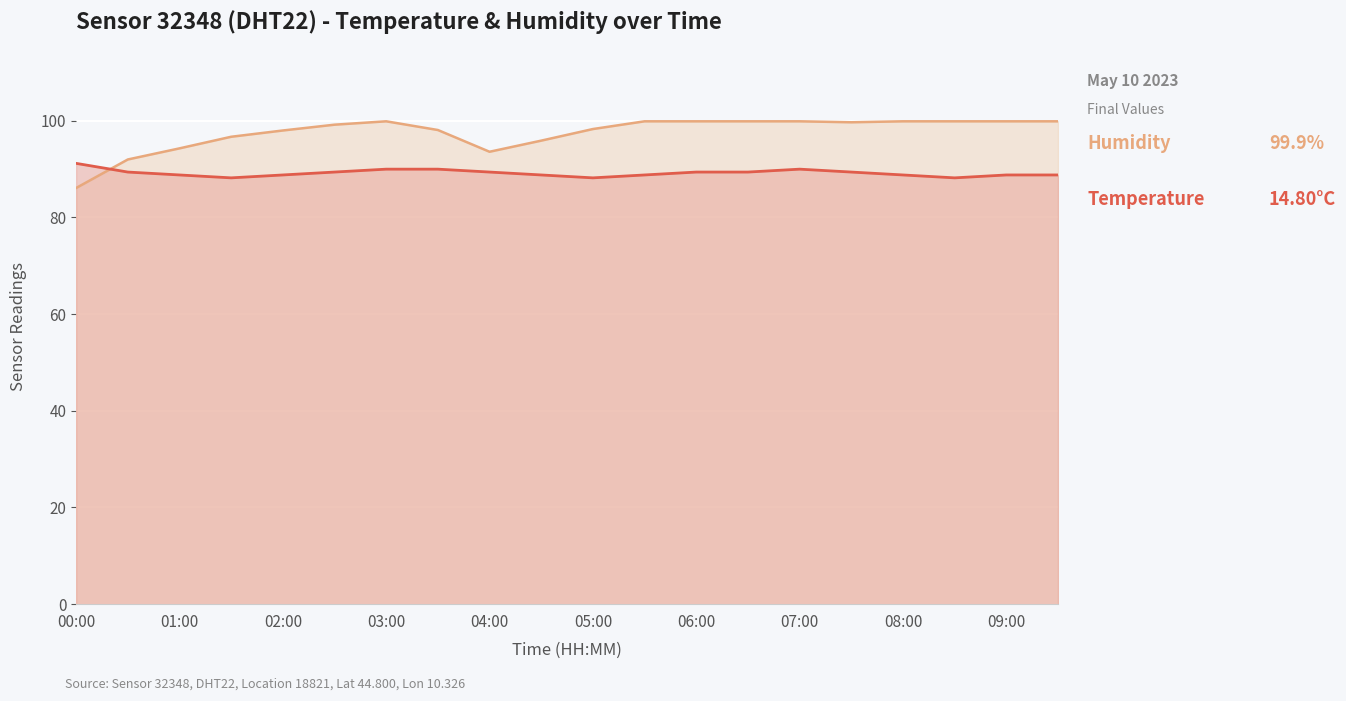

Reading right to left, extract all data points from this chart.

Temperature: 88.8	88.8	88.2	88.8	89.4	90.0	89.4	89.4	88.8	88.2	88.8	89.4	90.0	90.0	89.4	88.8	88.2	88.8	89.4	91.2
Humidity: 99.9	99.9	99.9	99.9	99.7	99.9	99.9	99.9	99.9	98.3	95.9	93.6	98.1	99.9	99.2	98.0	96.7	94.3	92.0	86.1